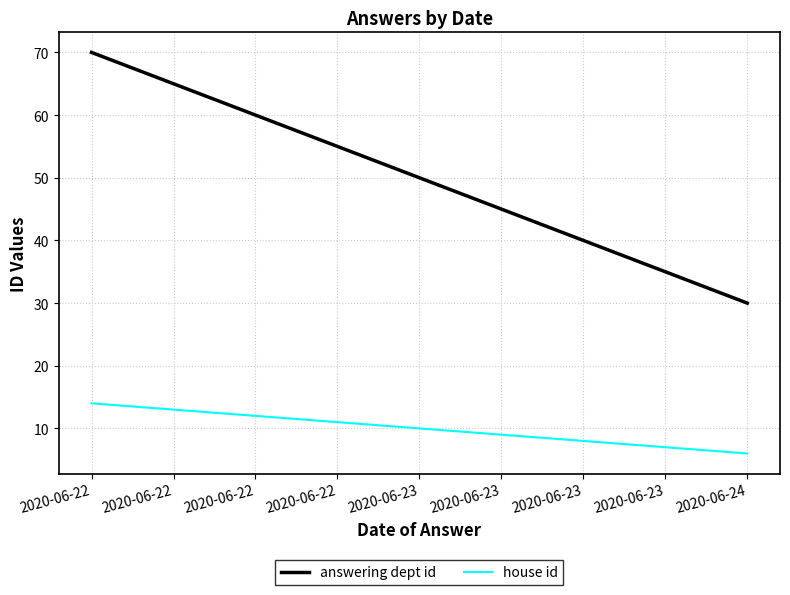

What is the difference between the maximum and minimum values in the house id series?

8